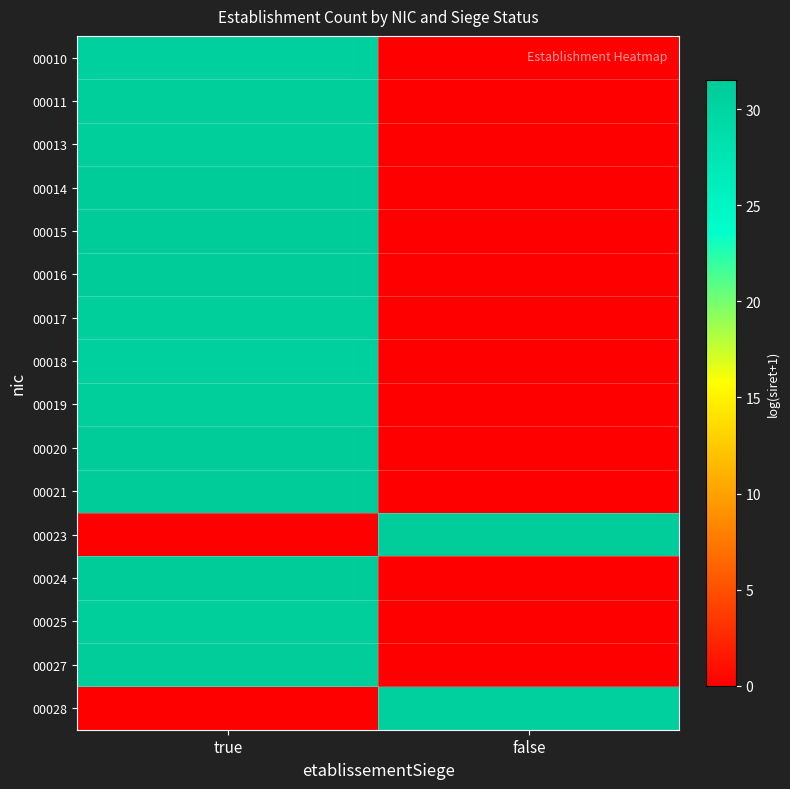

Rank the series by their maximum value, from highest to lowest.

00020, 00016, 00021, 00024, 00014, 00015, 00023, 00027, 00025, 00017, 00011, 00013, 00019, 00018, 00028, 00010